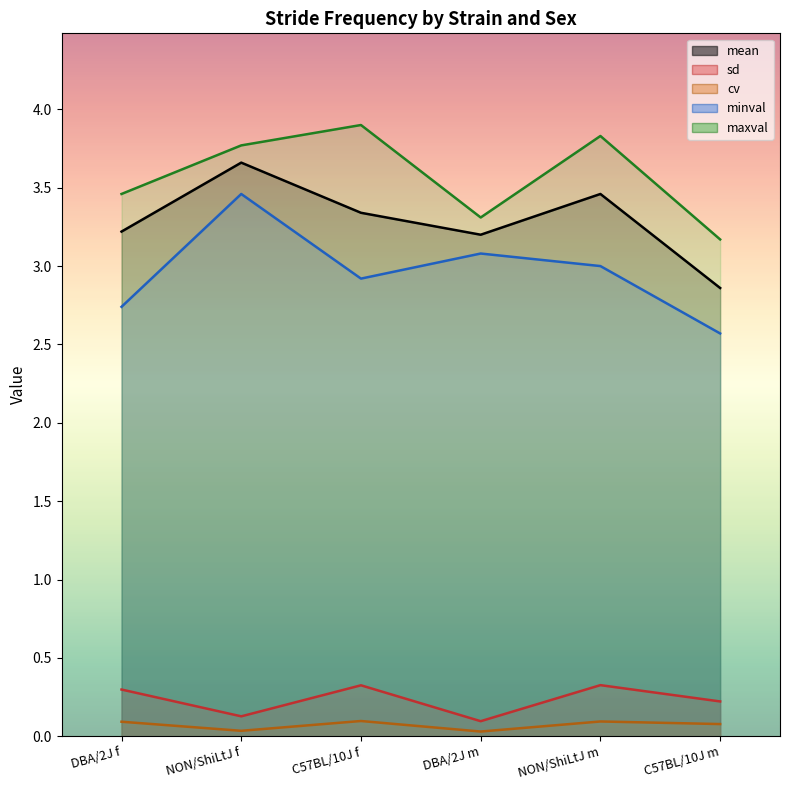

Reading left to right, transcribe all the data shown in this chart.

mean: DBA/2J f=3.2	NON/ShiLtJ f=3.7	C57BL/10J f=3.3	DBA/2J m=3.2	NON/ShiLtJ m=3.5	C57BL/10J m=2.9
sd: DBA/2J f=0.3	NON/ShiLtJ f=0.1	C57BL/10J f=0.3	DBA/2J m=0.1	NON/ShiLtJ m=0.3	C57BL/10J m=0.2
cv: DBA/2J f=0.1	NON/ShiLtJ f=0.0	C57BL/10J f=0.1	DBA/2J m=0.0	NON/ShiLtJ m=0.1	C57BL/10J m=0.1
minval: DBA/2J f=2.7	NON/ShiLtJ f=3.5	C57BL/10J f=2.9	DBA/2J m=3.1	NON/ShiLtJ m=3.0	C57BL/10J m=2.6
maxval: DBA/2J f=3.5	NON/ShiLtJ f=3.8	C57BL/10J f=3.9	DBA/2J m=3.3	NON/ShiLtJ m=3.8	C57BL/10J m=3.2